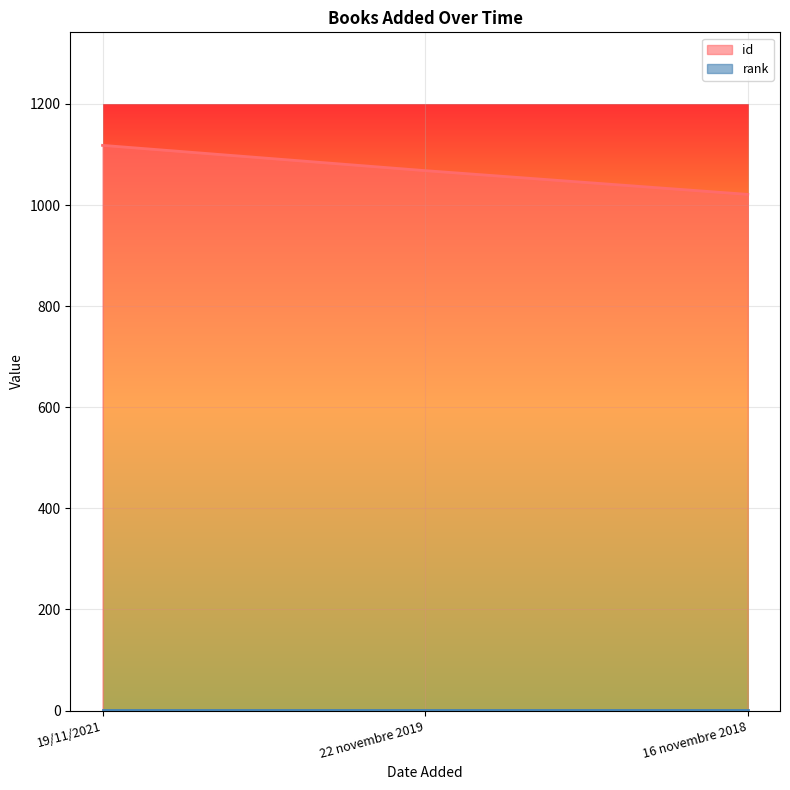

Reading left to right, transcribe all the data shown in this chart.

1118	1068	1021